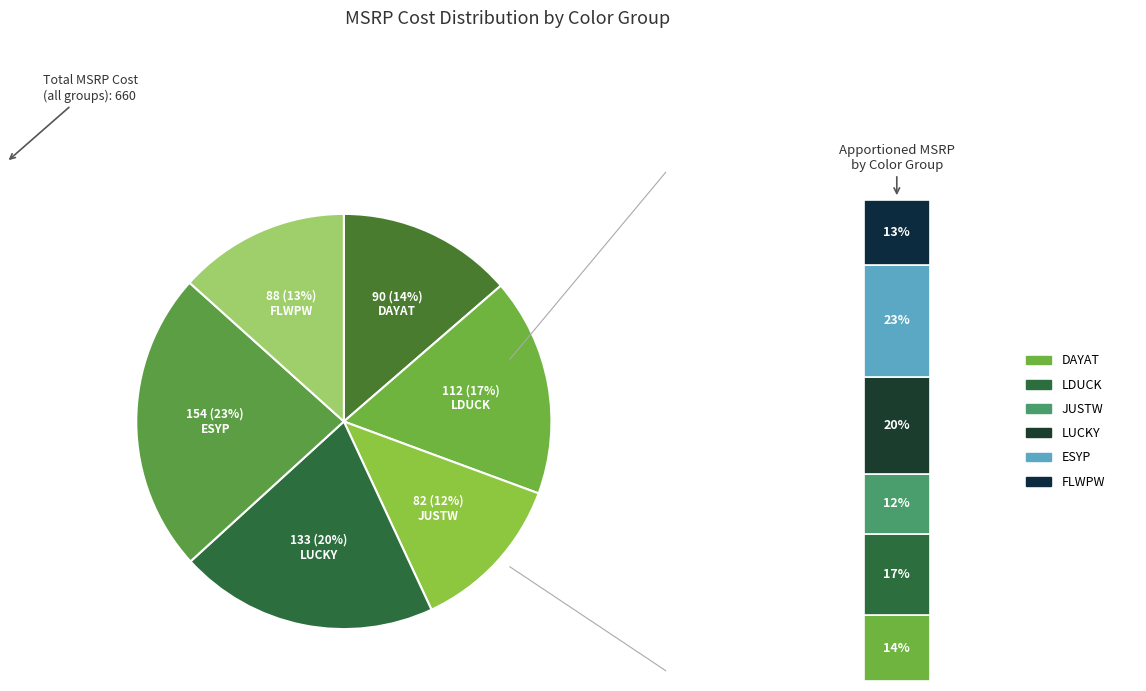

Does any single category account for the majority?

No